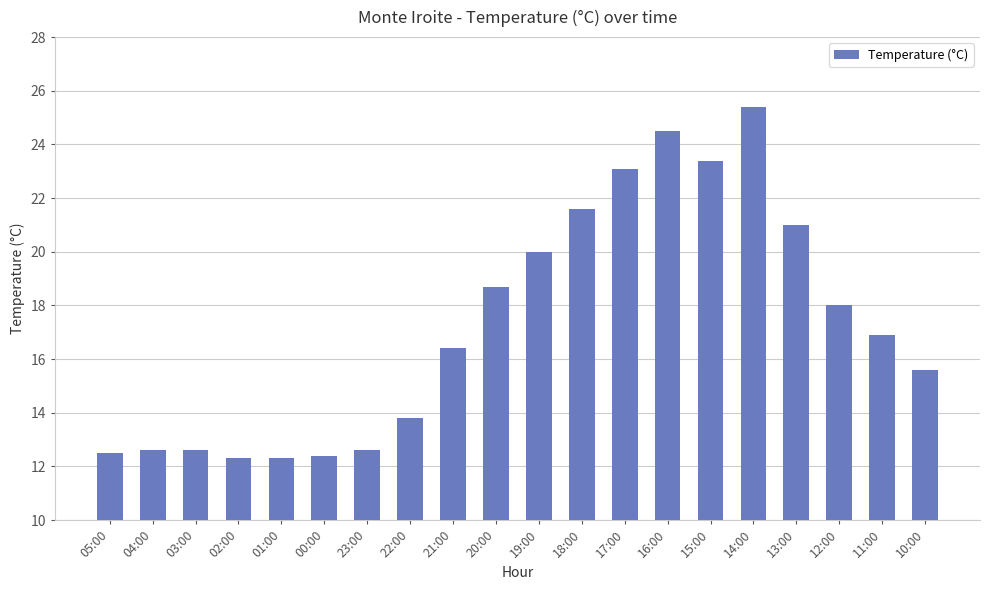

What is the sum of all values?

345.7